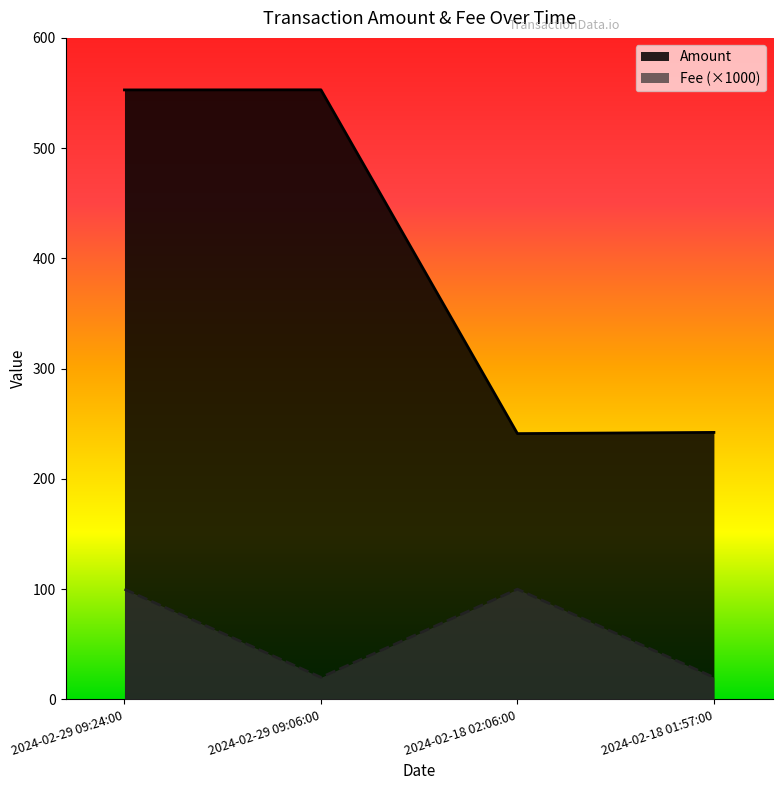

How many interior local valleys does the Fee series have?

1